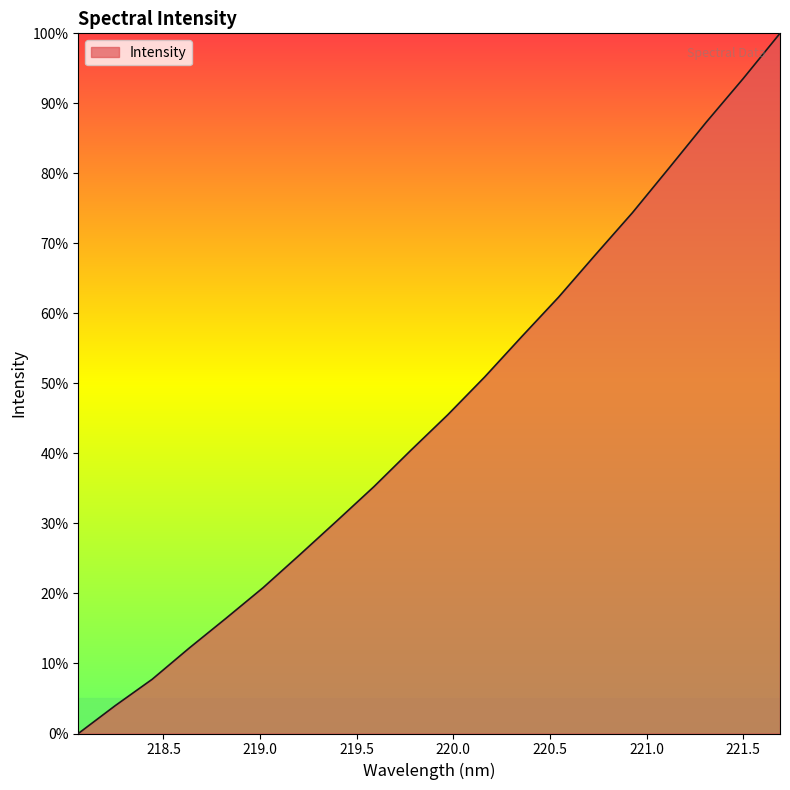

What is the difference between the maximum and minimum values?

100.0